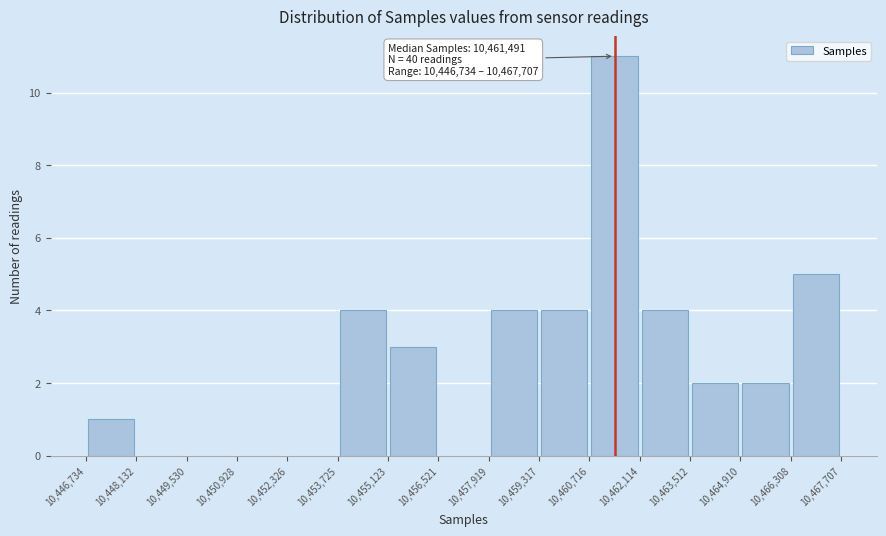

Which range on the x-axis has the tallest bar?

10,460,716 to 10,462,114